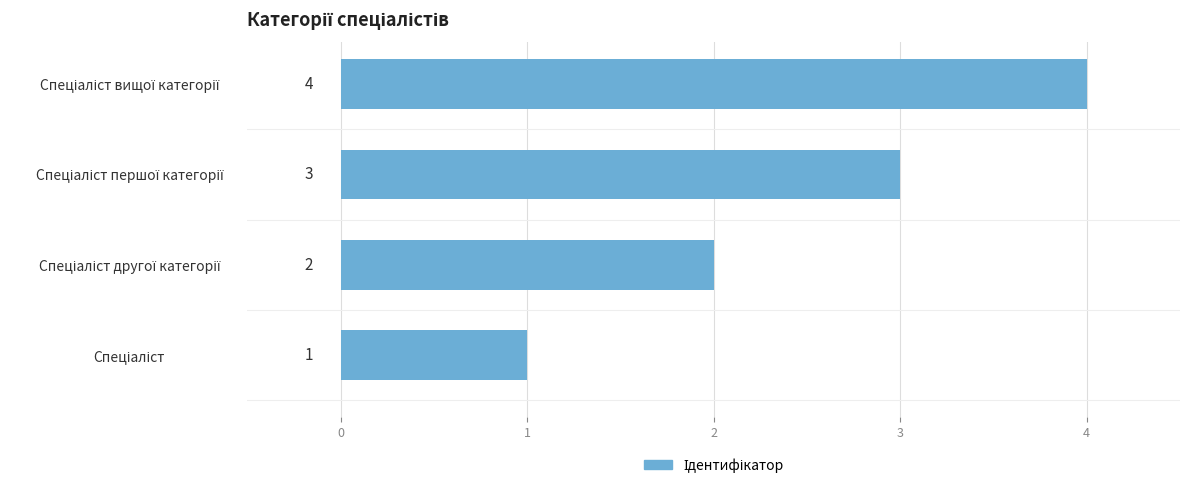

What is the sum of all values?

10